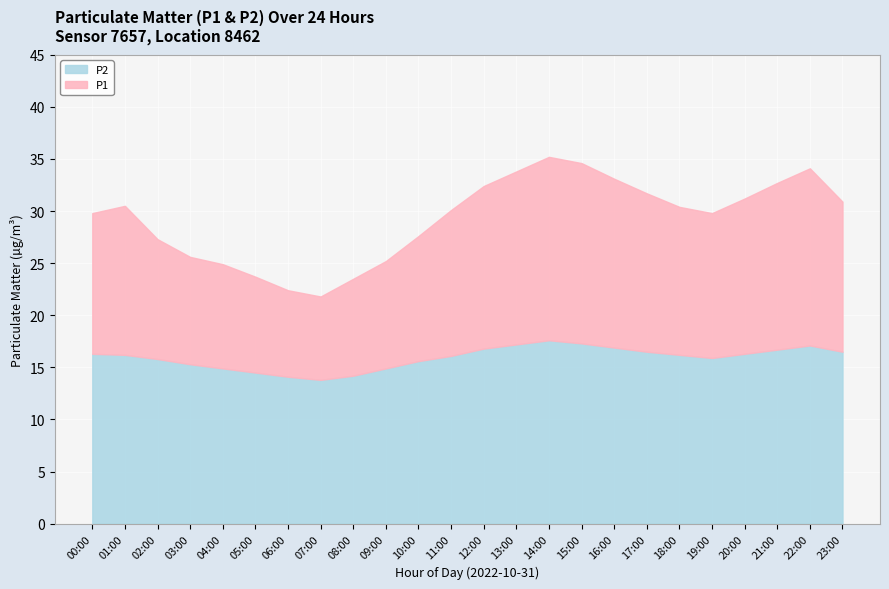

What value does the P2 series have at 15:00?

17.3